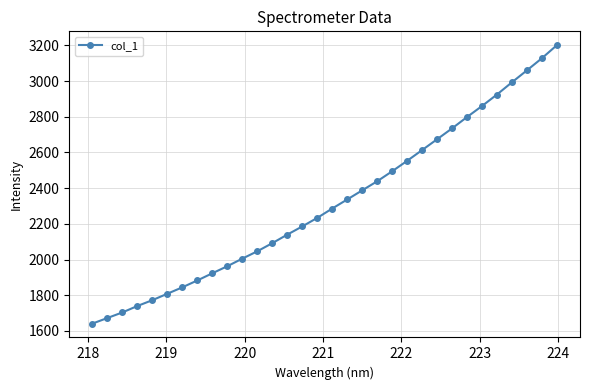

Count the number of categories in the chart.

32